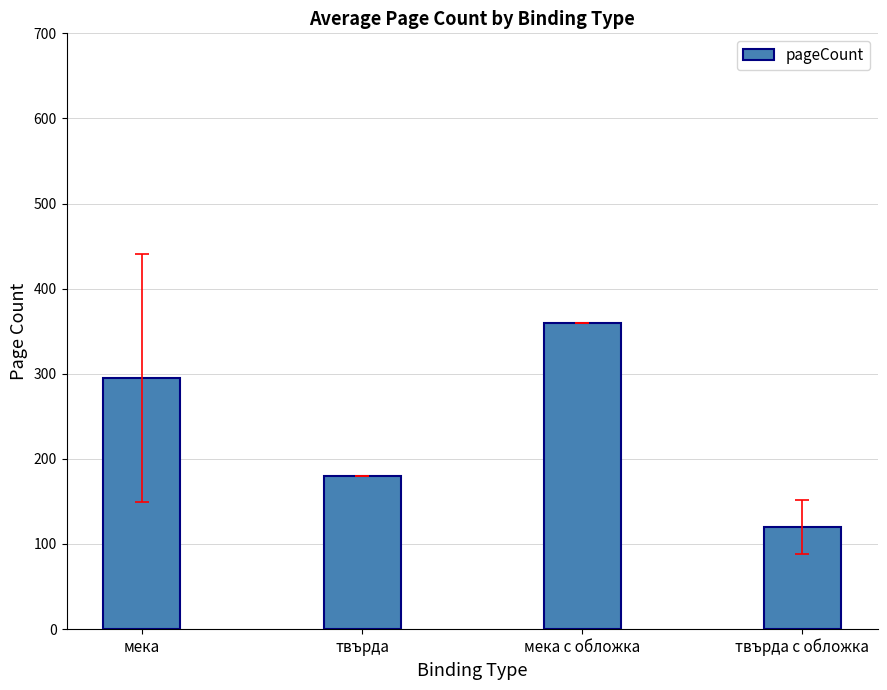

True or false: the data shows 180.0 at твърда.

True